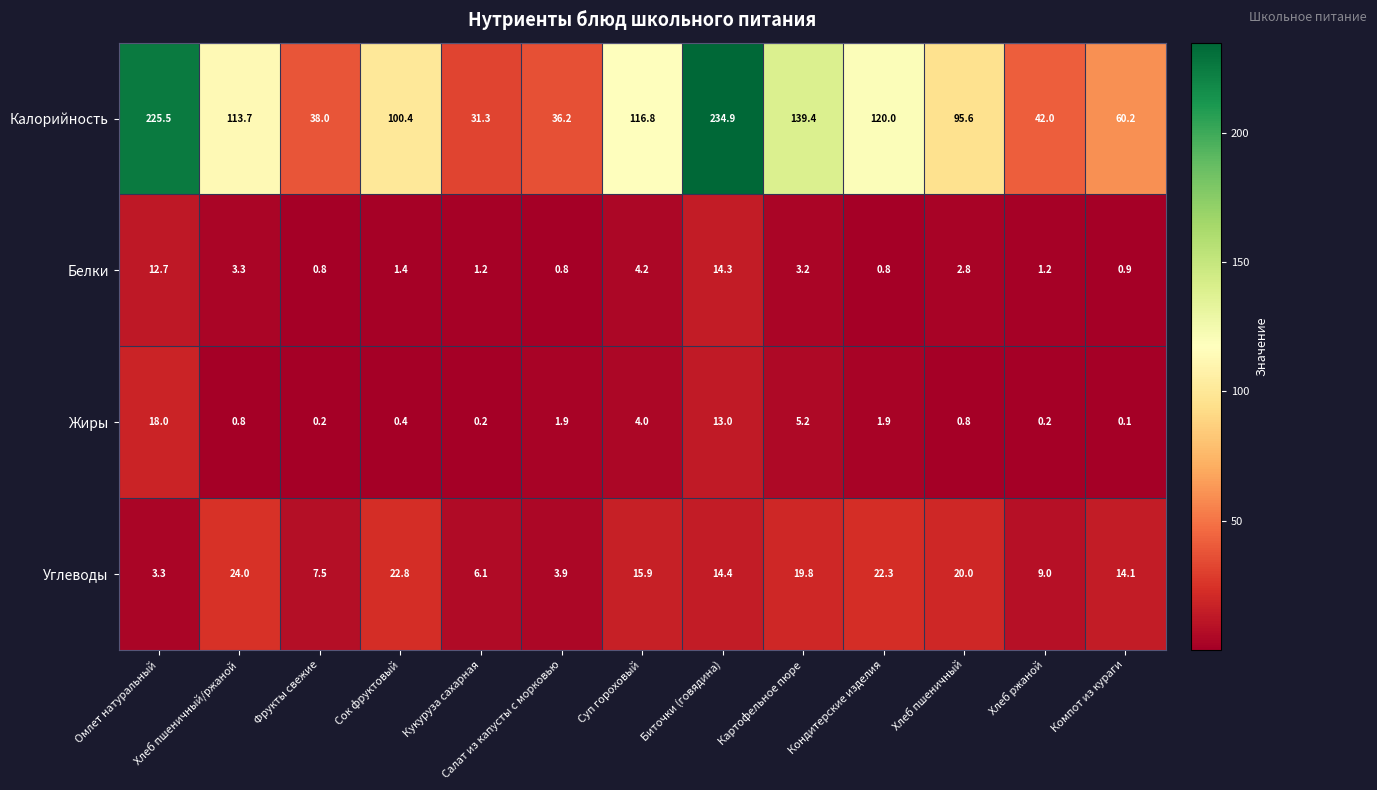

What is the difference between the maximum and second lowest values in the Калорийность series?

198.7